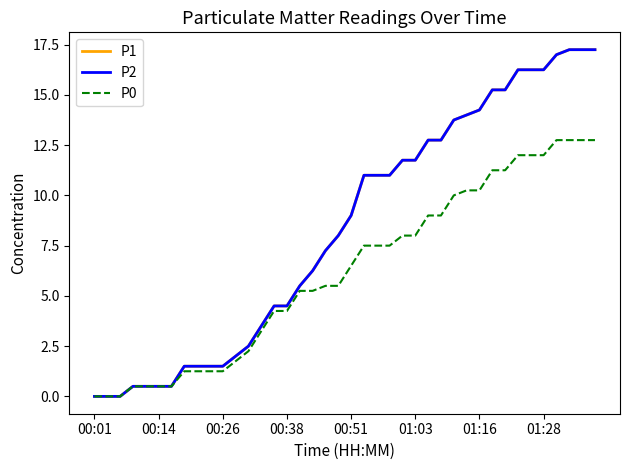

How many lines are shown in the chart?

3